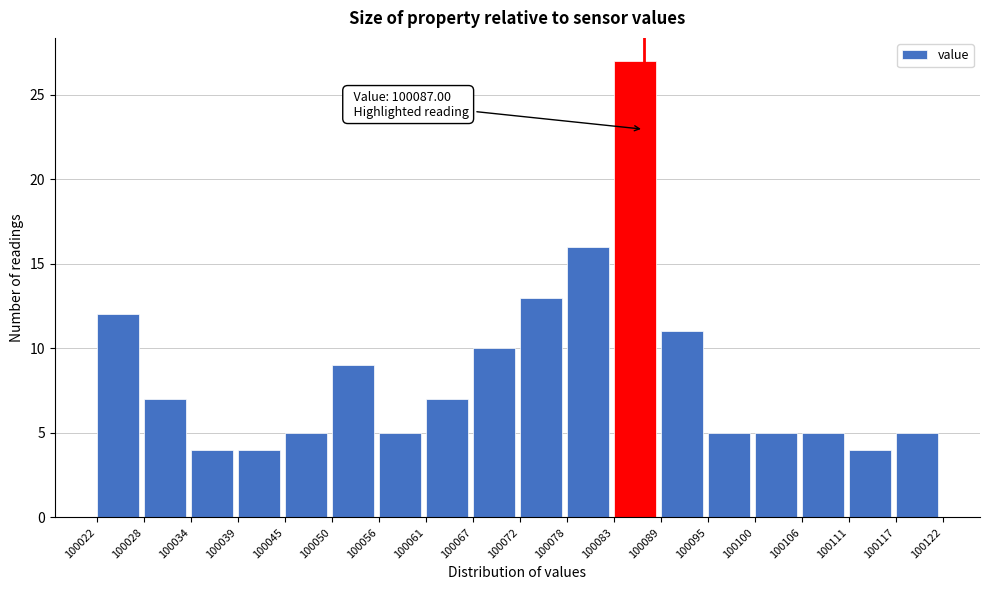

Over which range of the x-axis is the bar tallest?

100083 to 100089